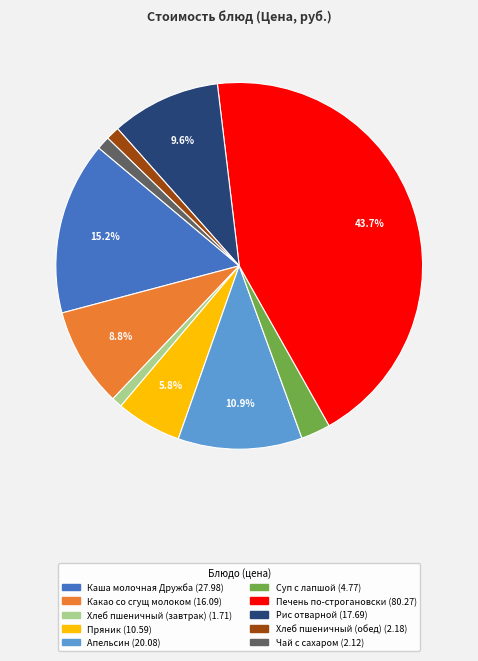

What is the largest slice in the pie chart?

Печень по-строгановски